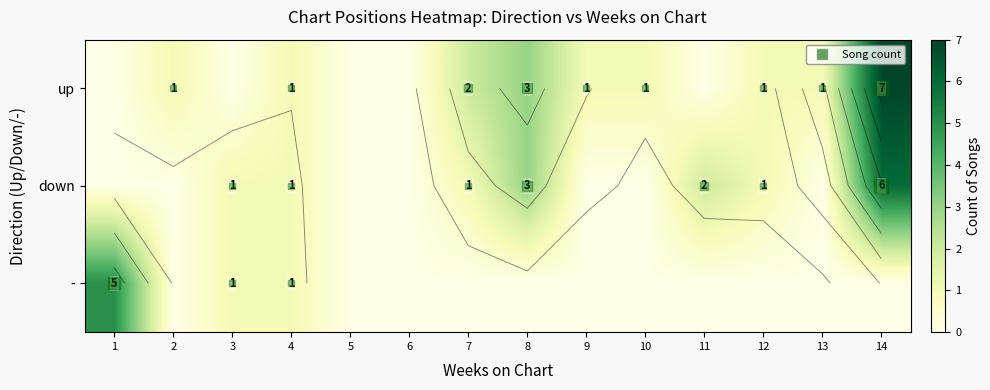

Read the - value at 1.

5